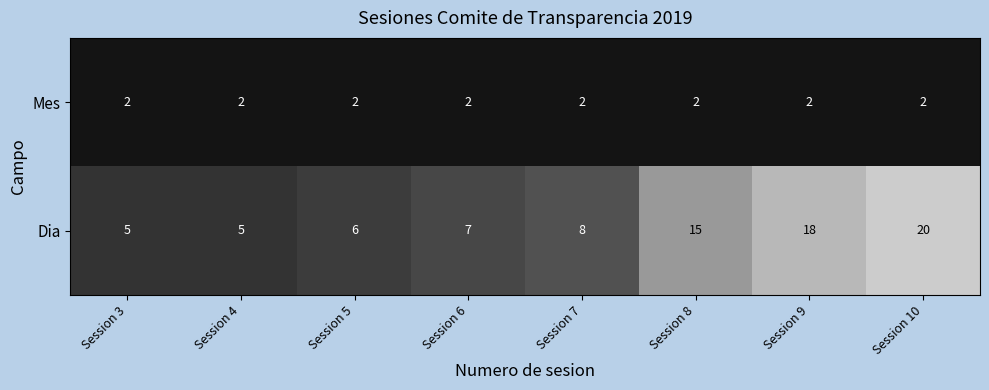

At which label is Dia closest to 12?

Session 8